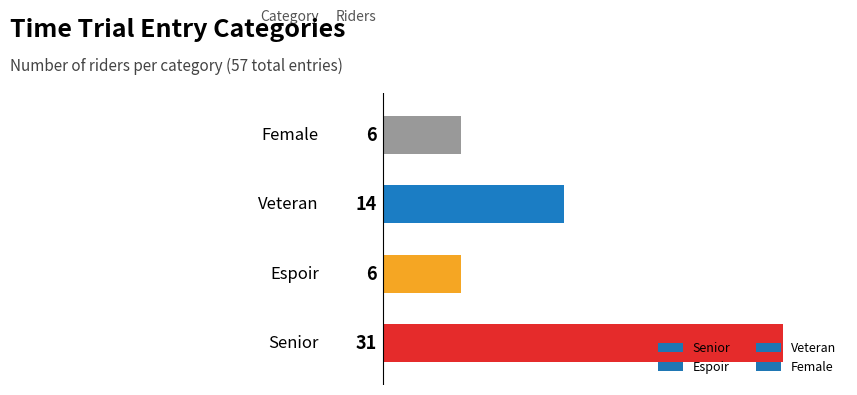

How many values are below 14?

2